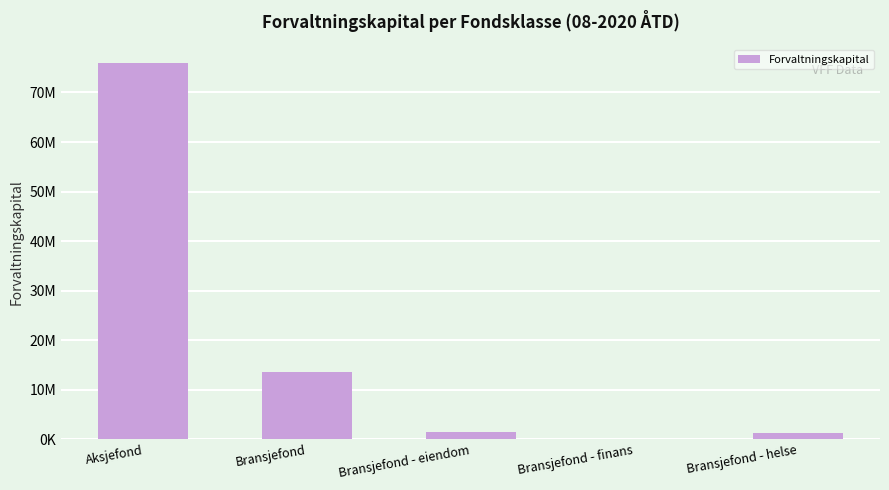

What position from the right is Bransjefond?

4